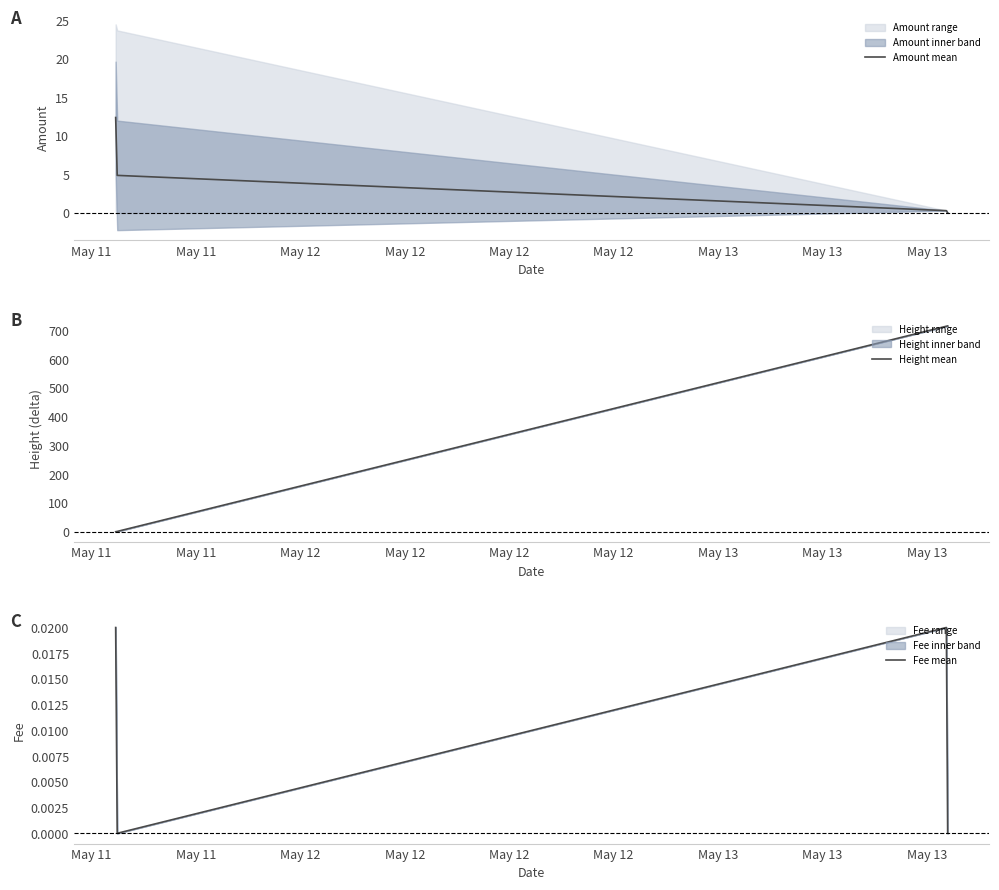

How many interior local valleys does the Fee mean series have?

1